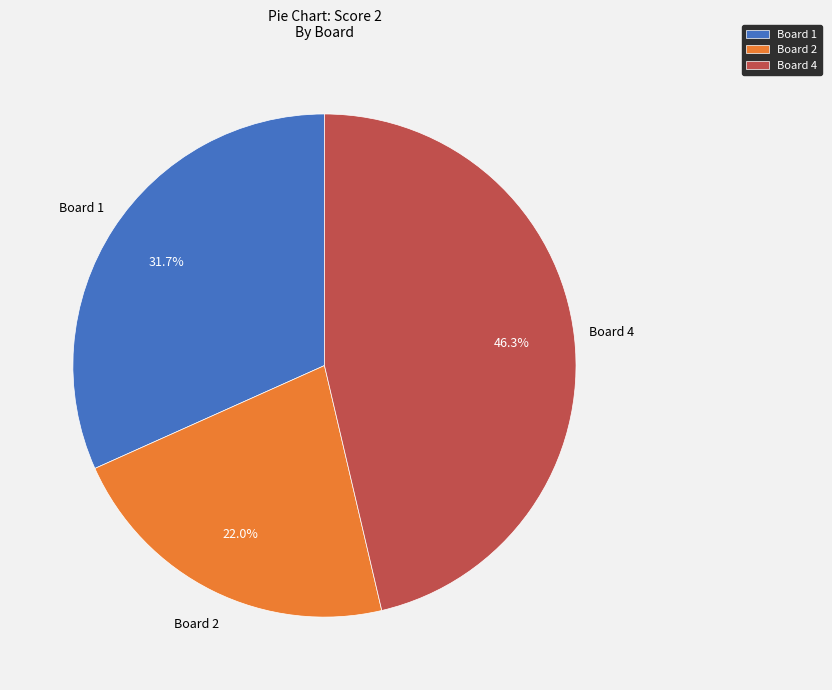

Between Board 4 and Board 2, which is larger?

Board 4